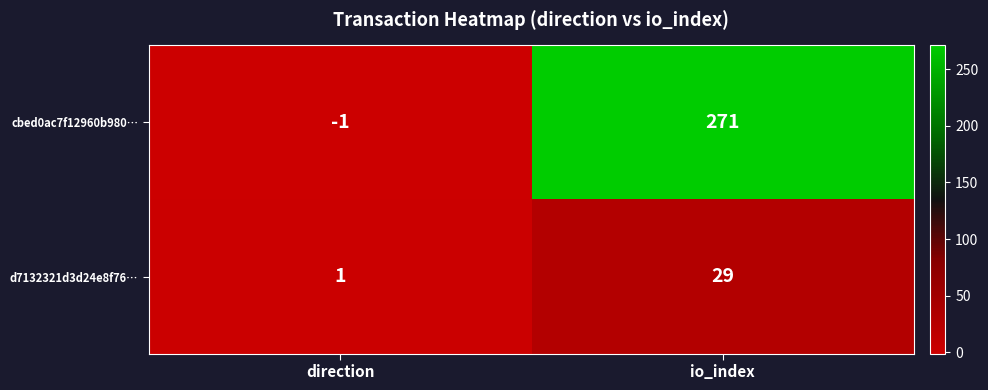

What is the difference between the highest and lowest values at io_index?

242